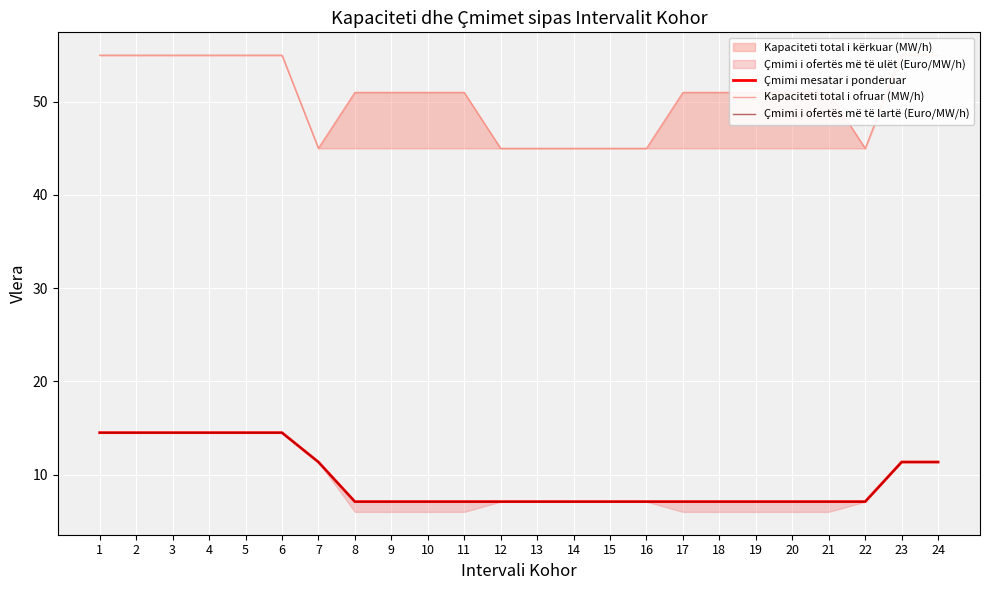

List the series in order of their peak value, highest first.

Kapaciteti total i ofruar (MW/h), Çmimi mesatar i ponderuar, Çmimi i ofertës më të lartë (Euro/MW/h)